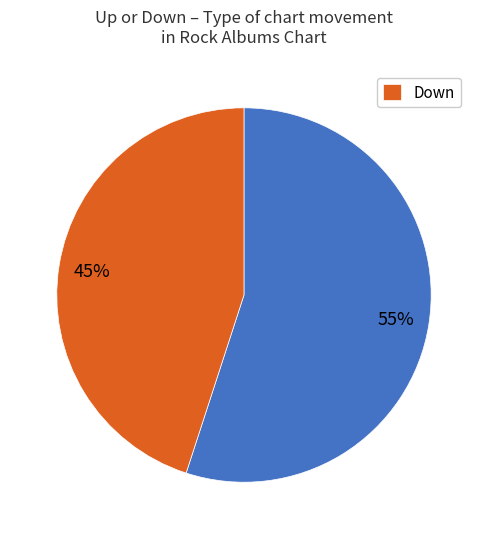

To the nearest percent, what is the average slice percentage?

50%